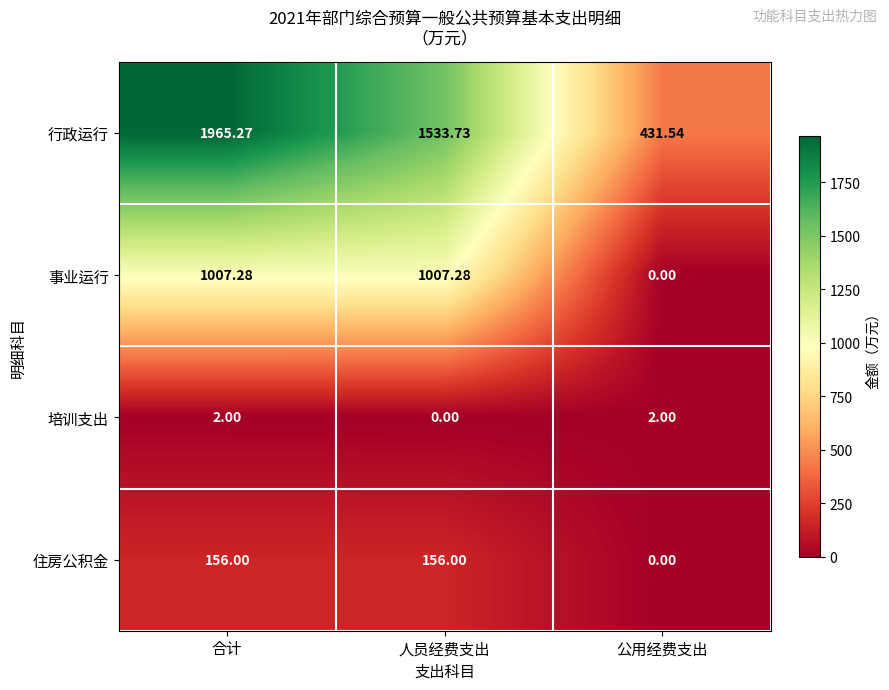

Which series changed the most between 合计 and 公用经费支出?

行政运行